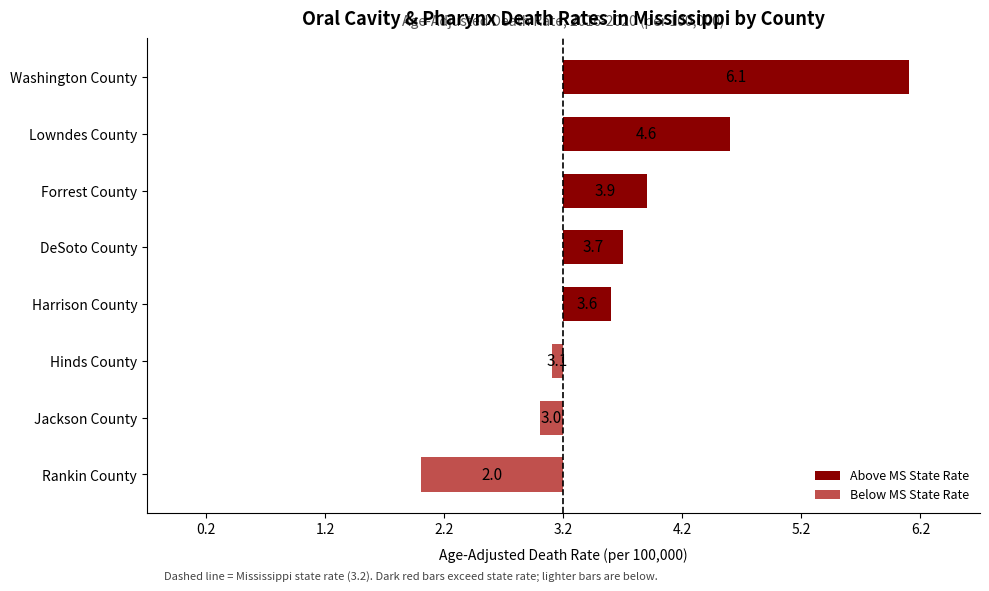

What is the average value?

0.5